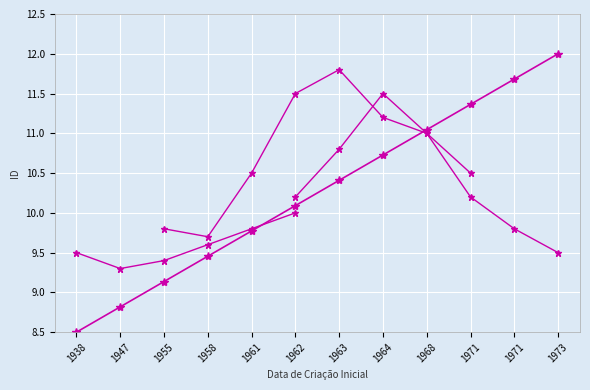

The chart shows a value of 4.0 at 1964. True or false?

False